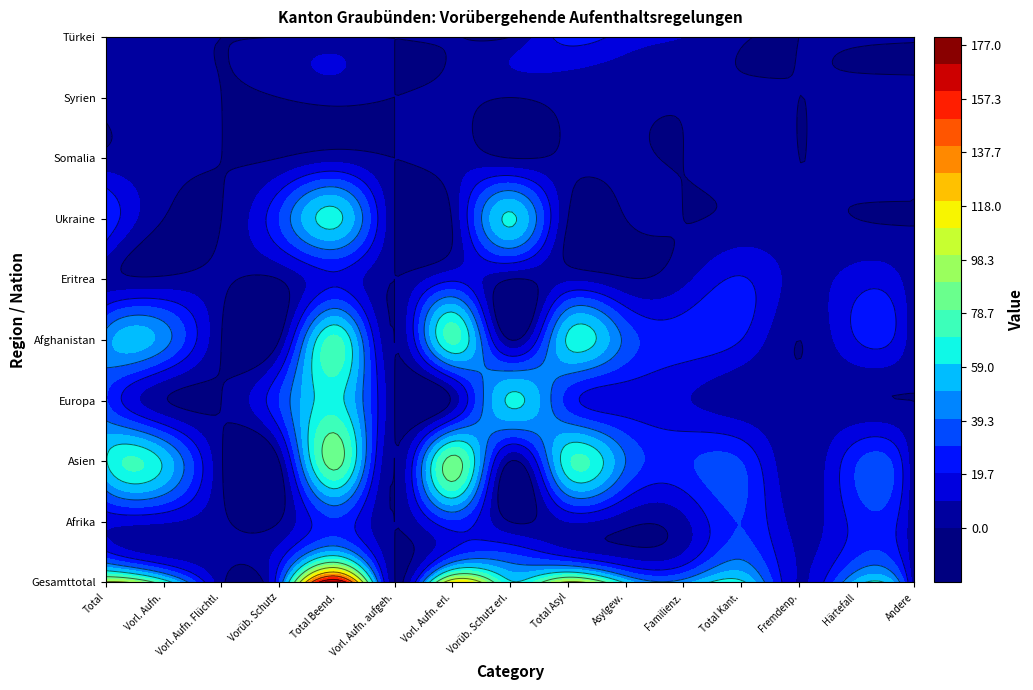

How many data points in Asien are less than 29?

7